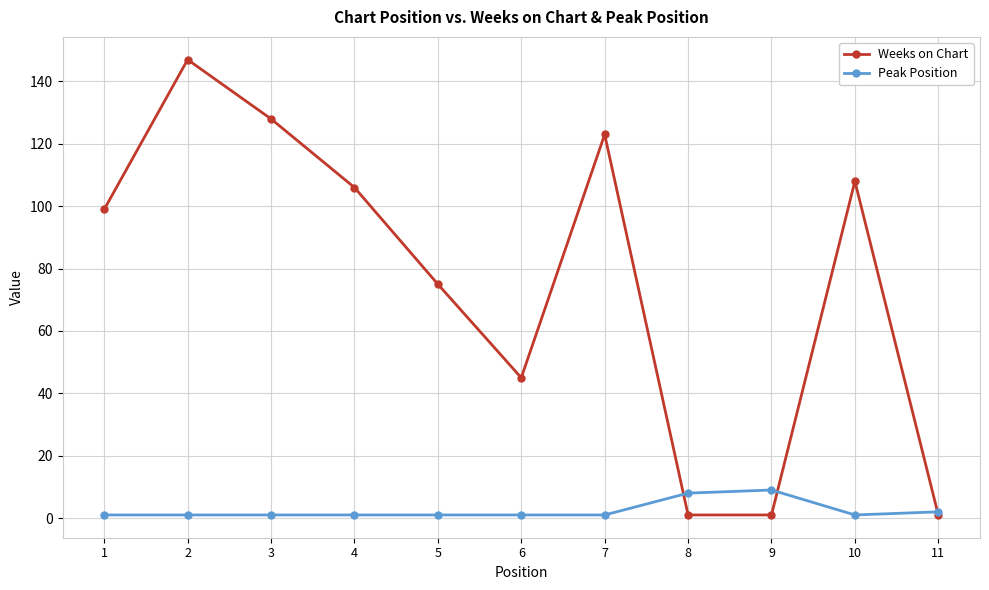

What is the sum of the Weeks on Chart values at 8 and 6?

46